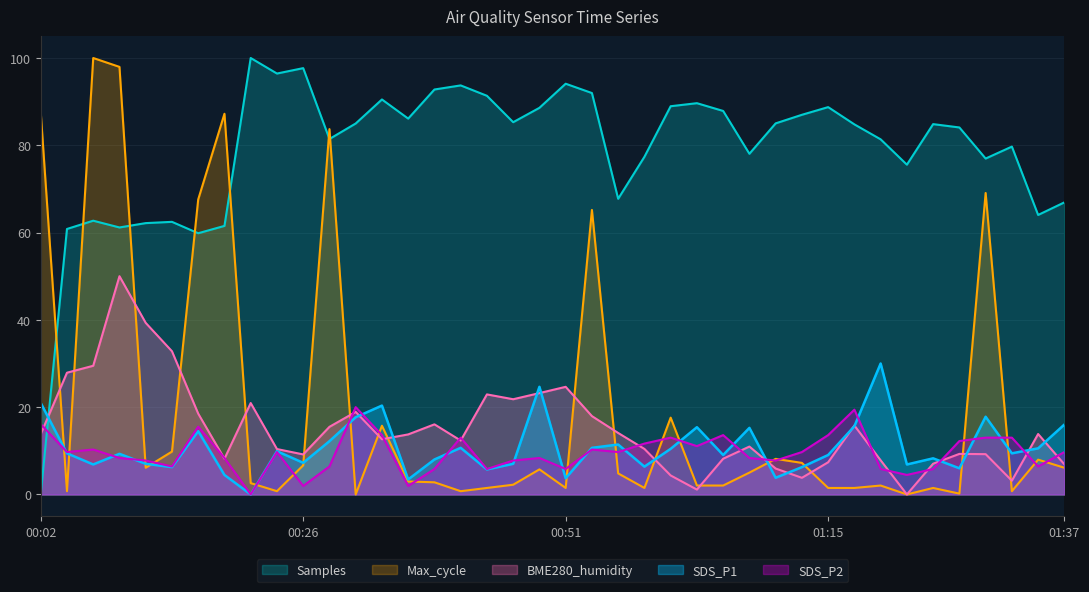

What is the average value of the BME280_humidity series?

15.0